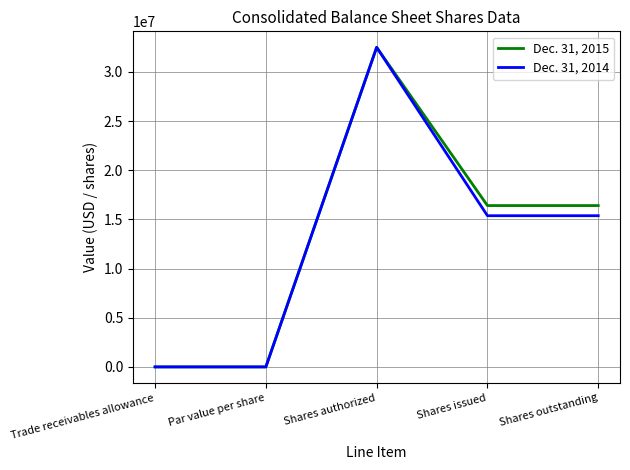

True or false: Dec. 31, 2015 has more than 2 points higher than both neighbors.

False